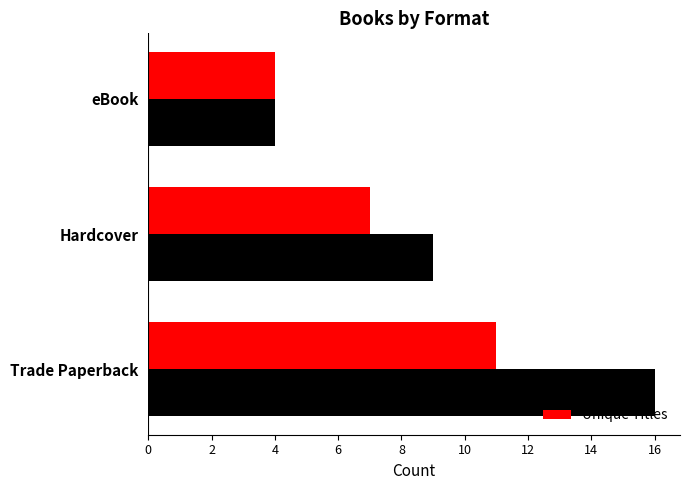

What is the total value across all series at Trade Paperback?

27